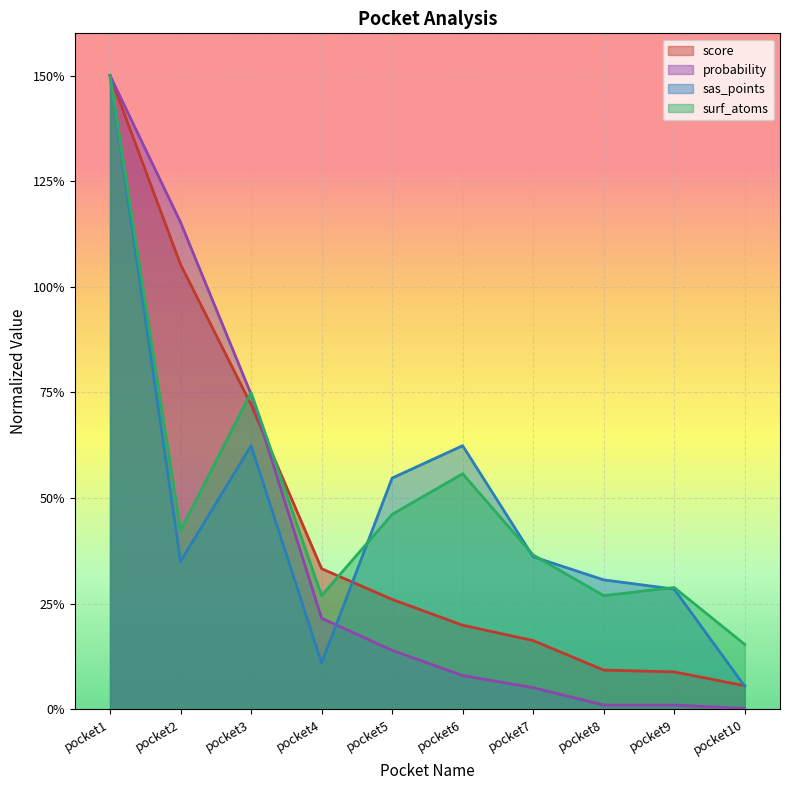

What is the difference between the score values at pocket4 and pocket1?

116.7